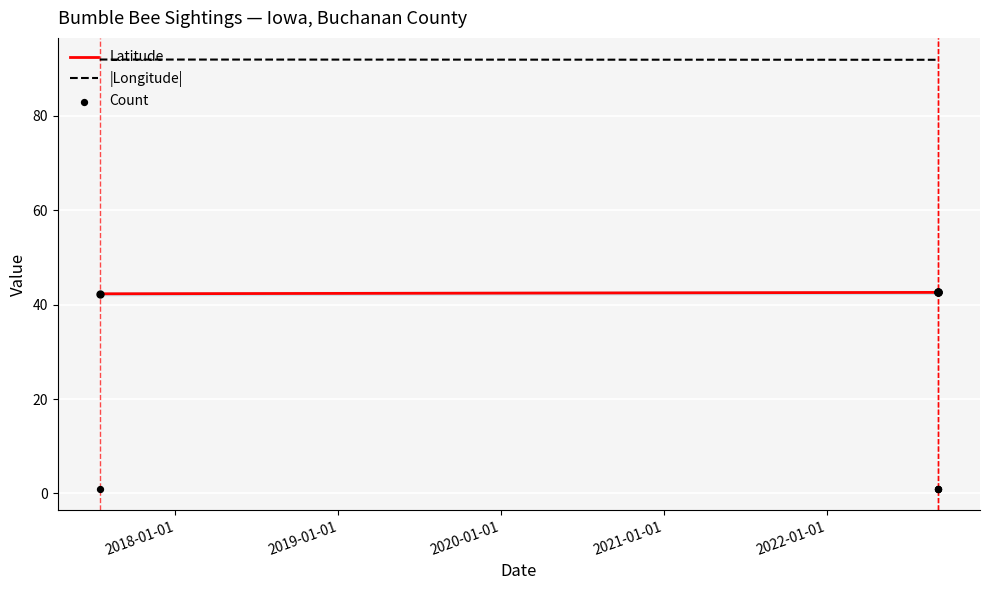

What are all the series names shown in the legend?

Latitude, |Longitude|, Count